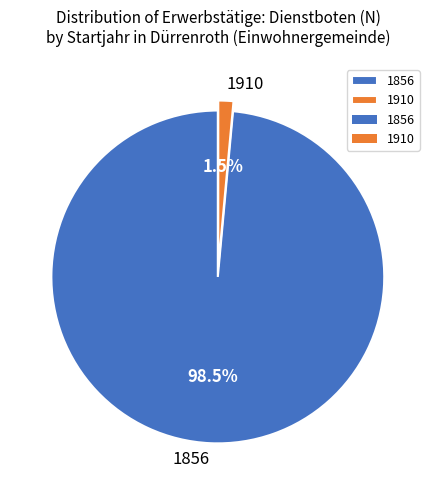

Which slice is the largest?

1856